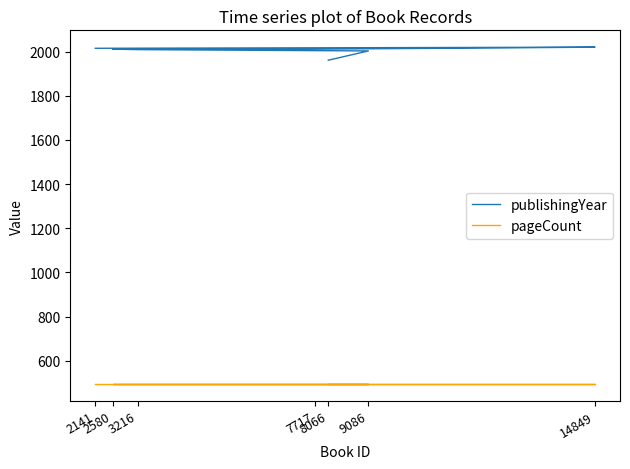

At how many categories does at least one series exceed 526?

7